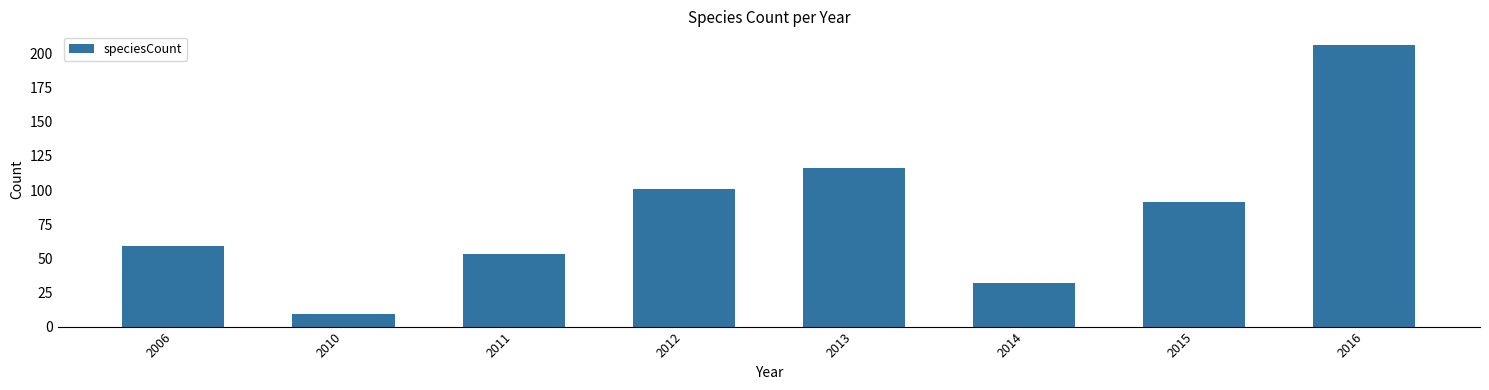

What is the difference between the values at 2014 and 2015?

59